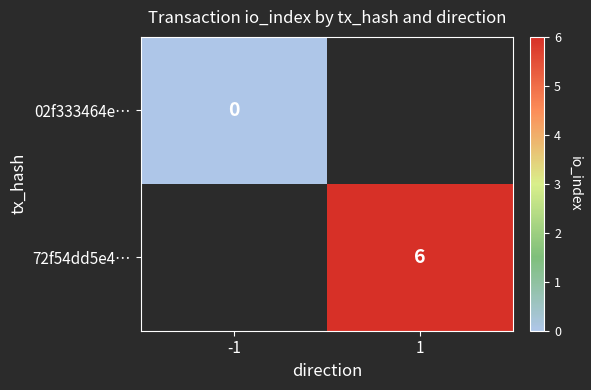

The 72f54dd5e4… series shows 6 at 1. True or false?

True